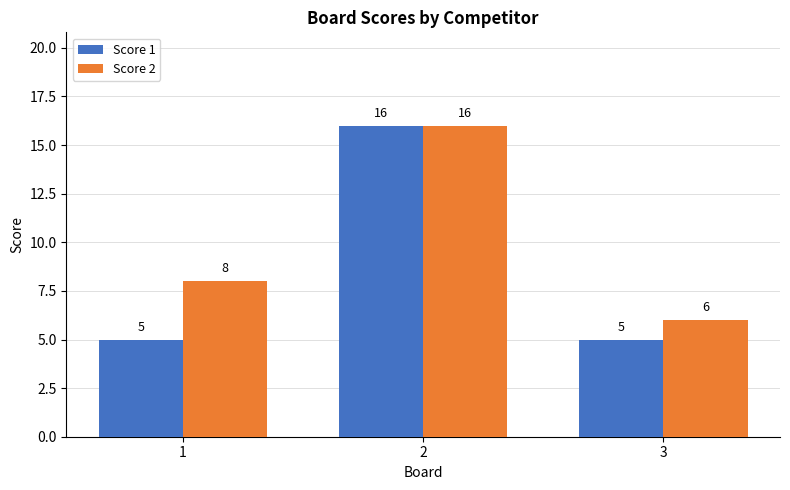

Count the number of data series in this chart.

2